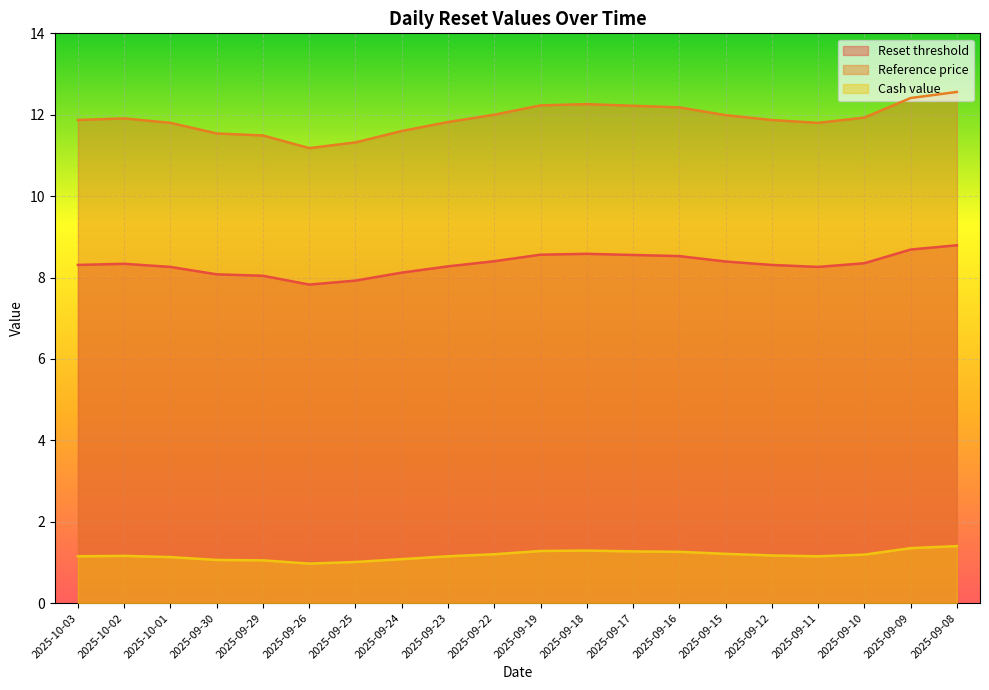

Which category has the lowest value across all series?

2025-09-26